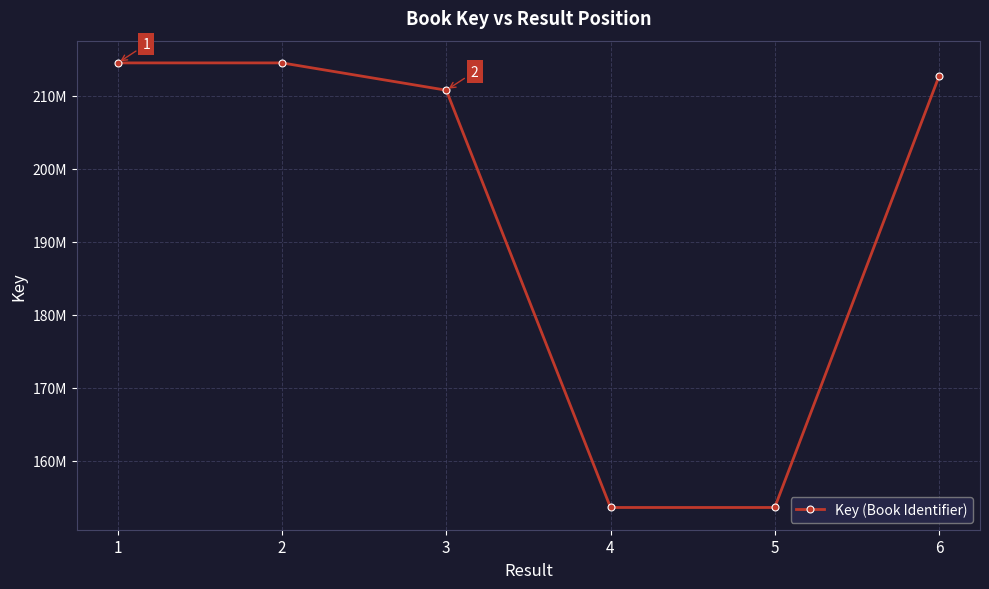

What is the change in value from 1 to 5?

-60856000